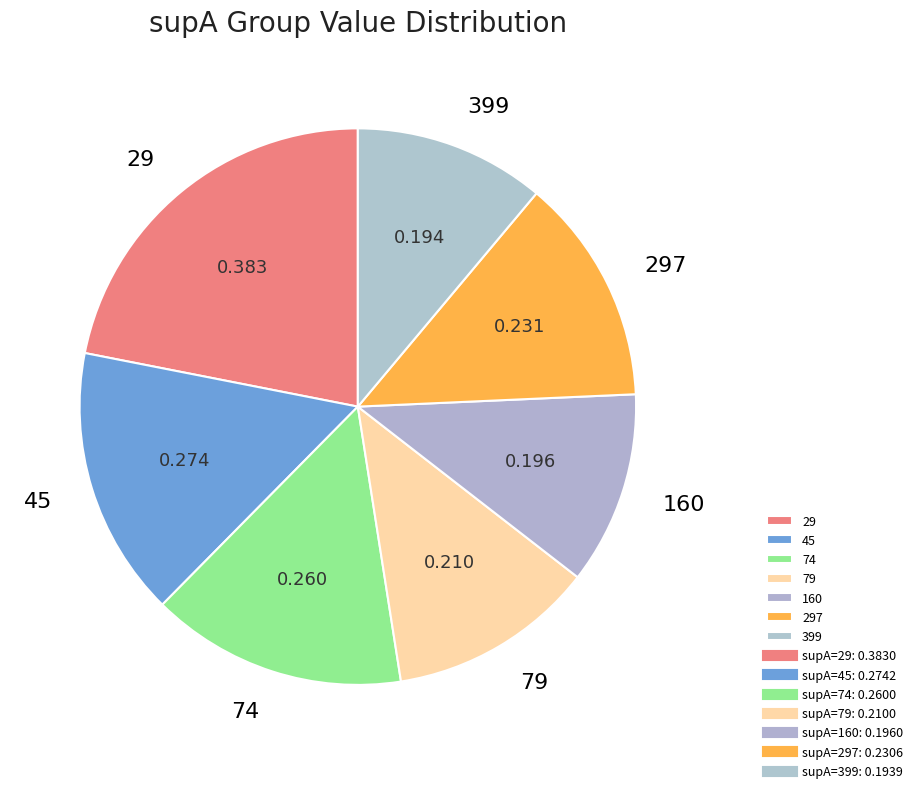

Does 297 account for over 50% of the chart?

No